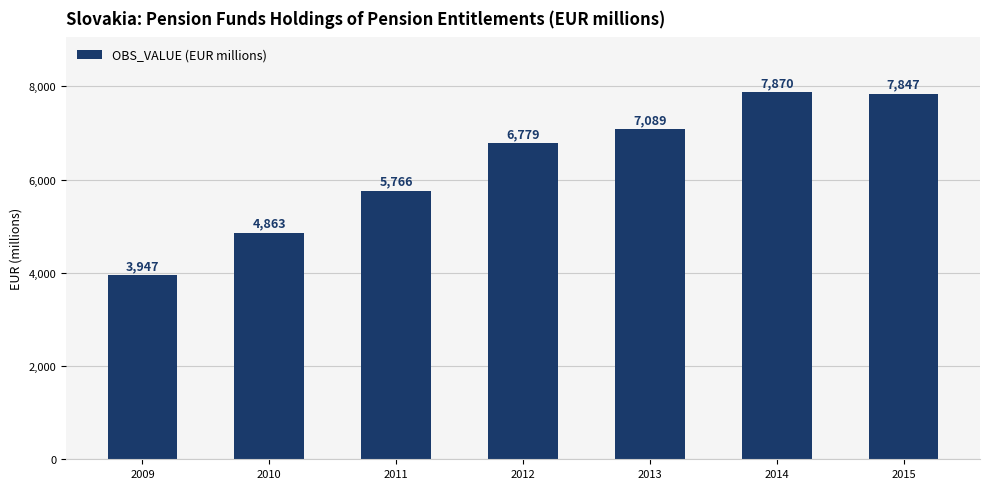

Which category has the highest value across all series?

2014